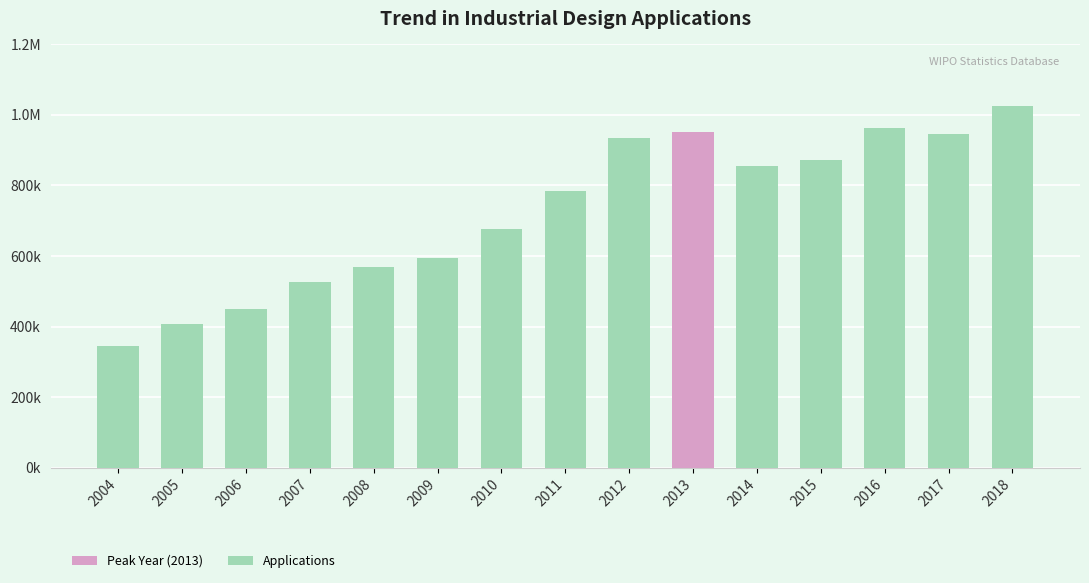

Does the chart contain any negative values?

No